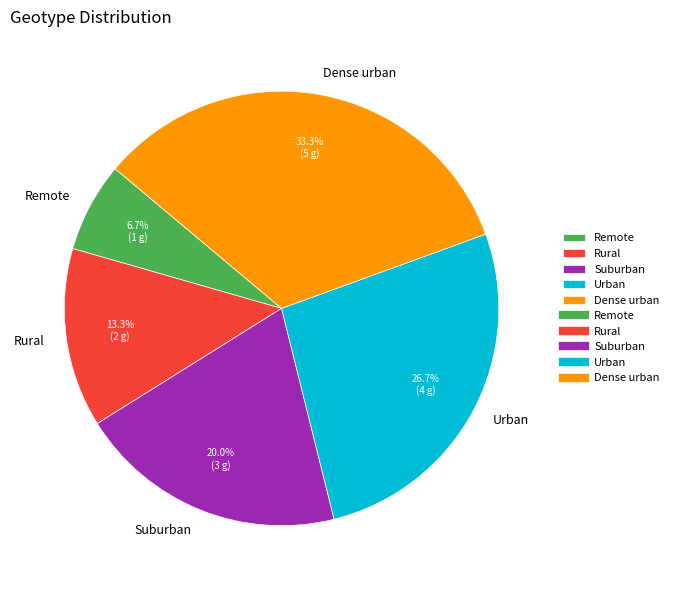

To the nearest percent, what is the average slice percentage?

20%